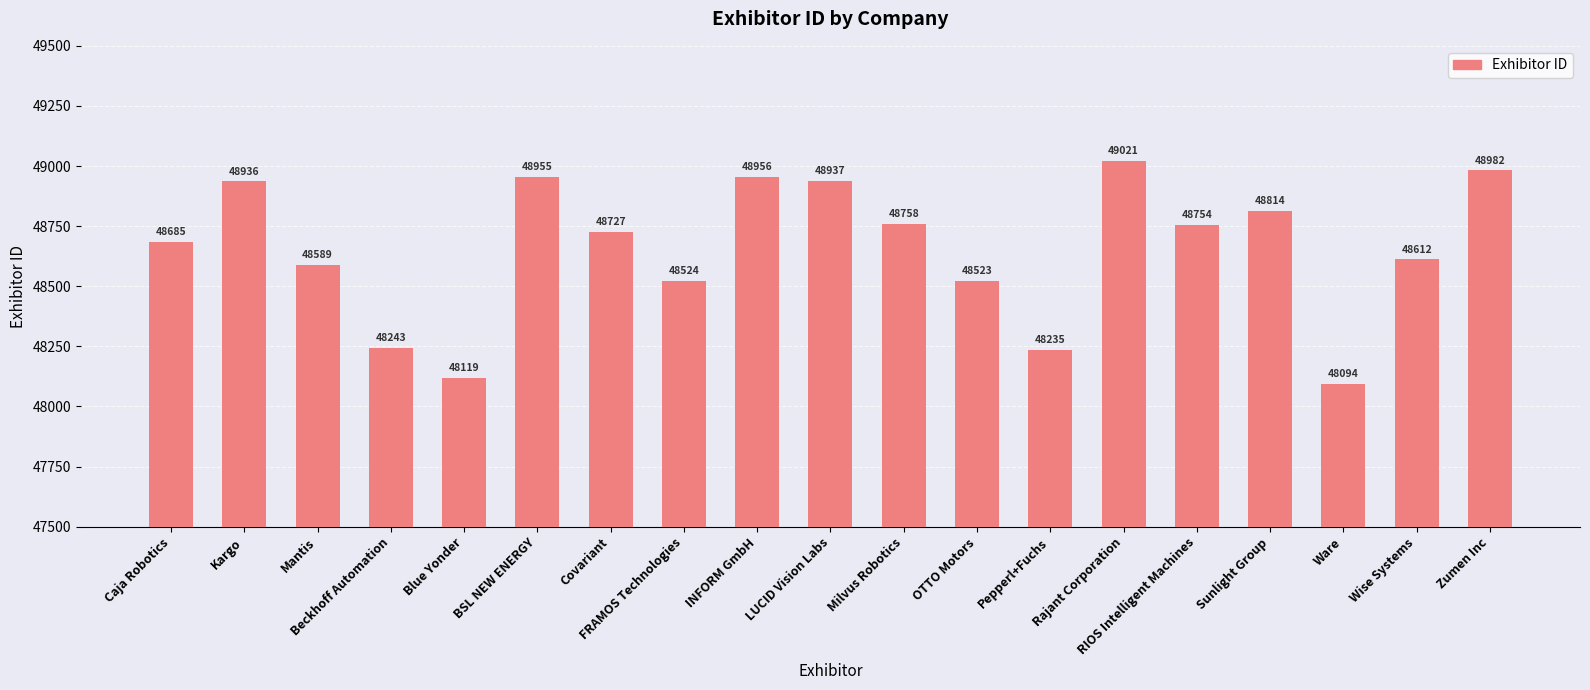

Are the bars grouped side by side (vs. stacked)?

No